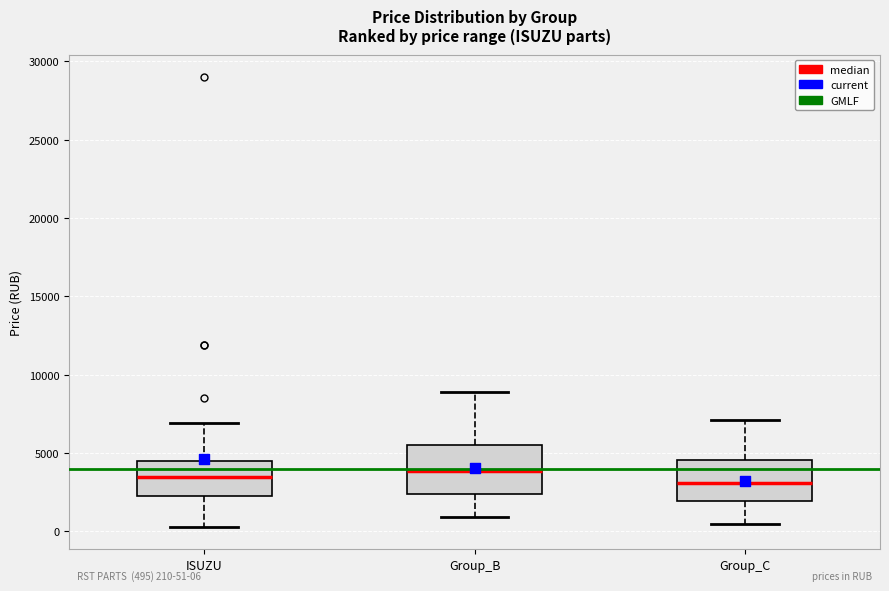

Which box is the tallest, from its lower edge to its upper edge?

Group_B